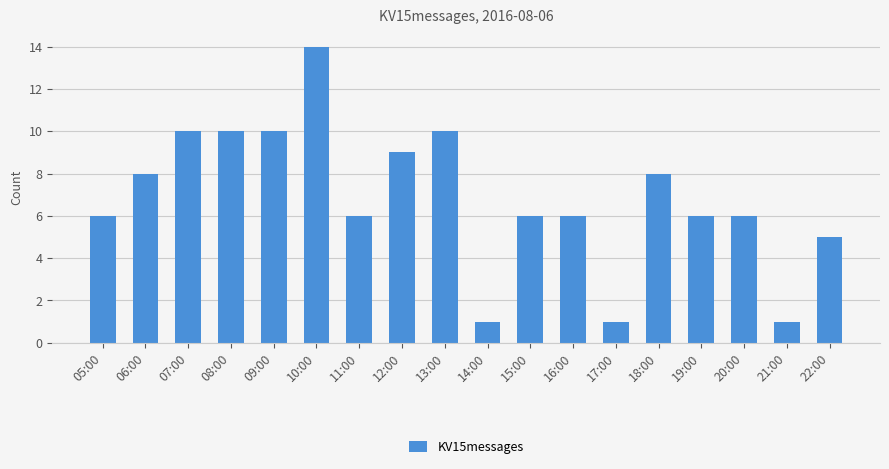

Reading left to right, transcribe all the data shown in this chart.

6	8	10	10	10	14	6	9	10	1	6	6	1	8	6	6	1	5